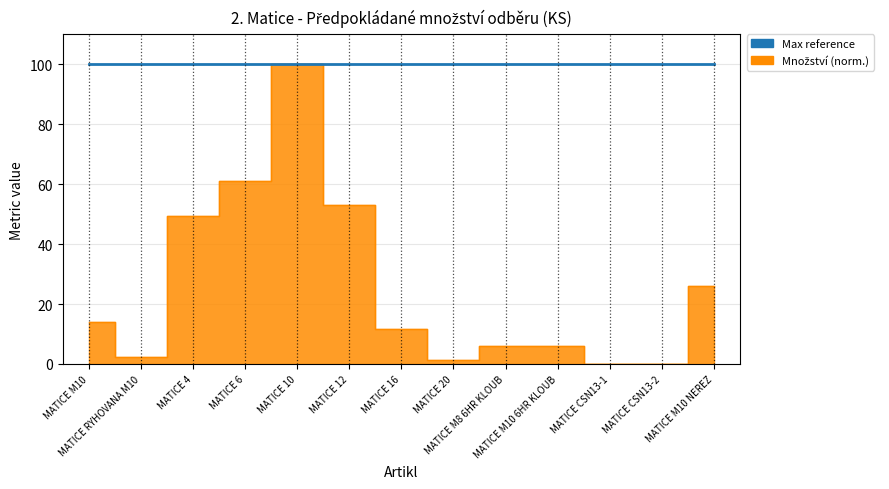

How many values exceed 11?

7